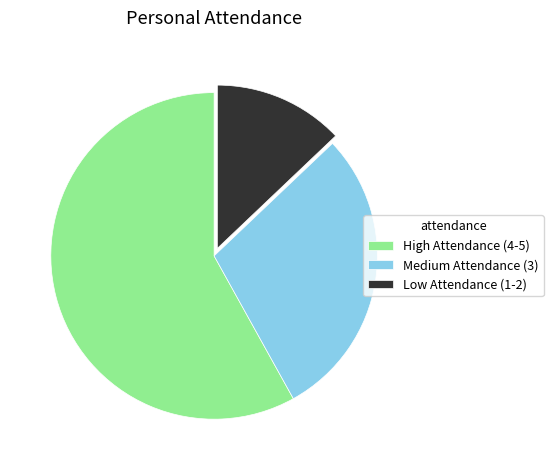

What is the largest slice in the pie chart?

High Attendance (4-5)